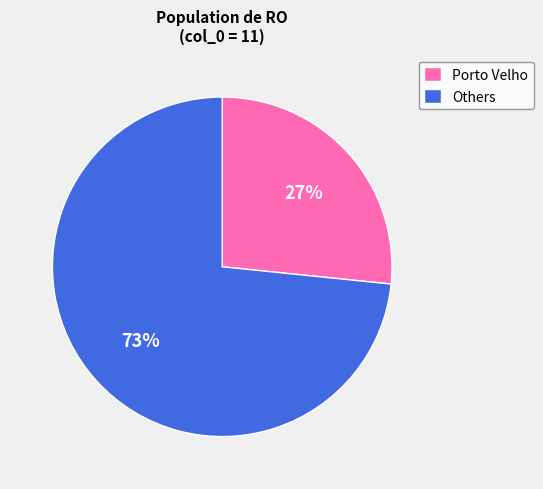

True or false: Others accounts for 87% of the total.

False